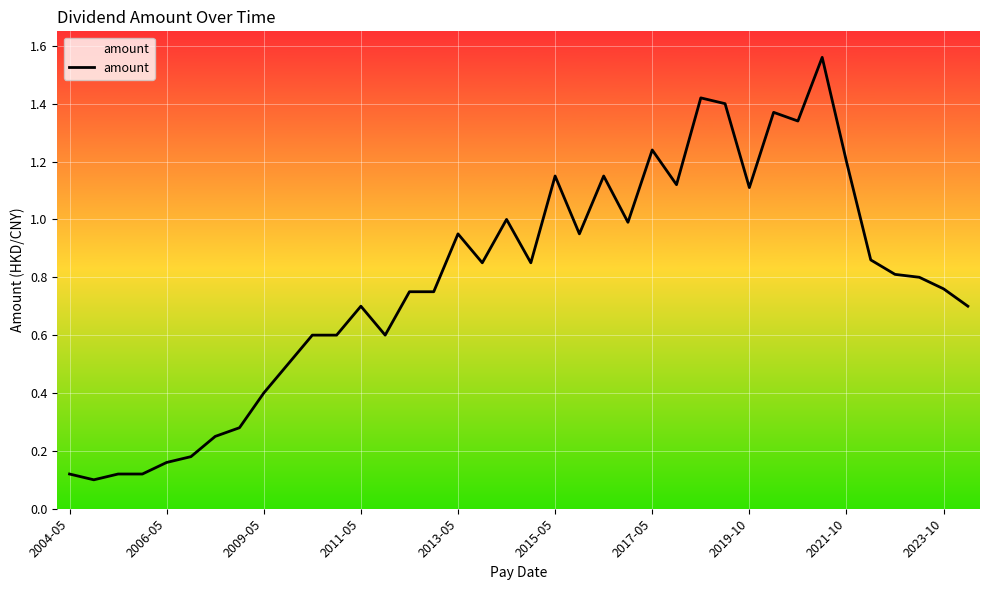

What is the difference between the maximum and minimum values?

1.5